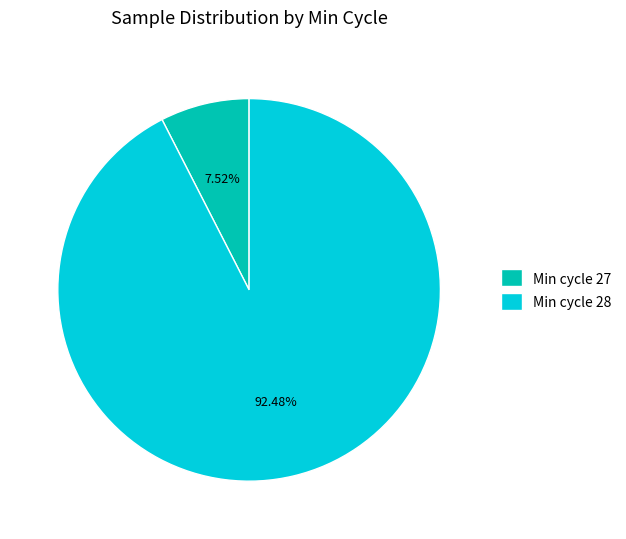

Does any single category account for the majority?

Yes